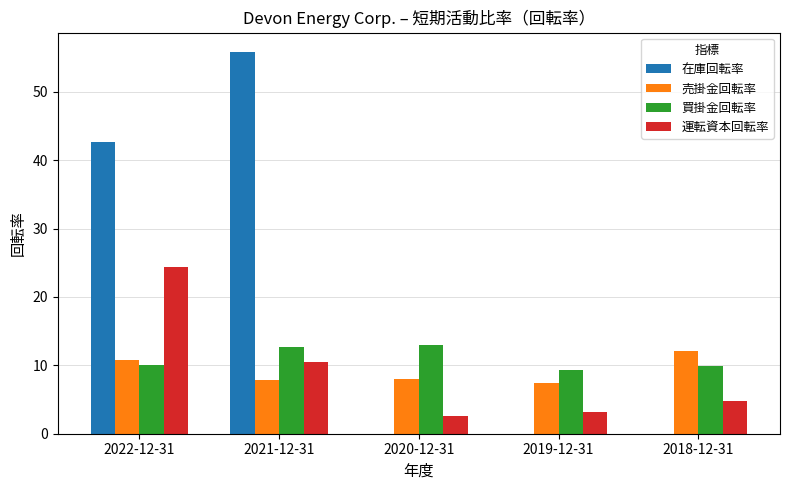

Where does the 運転資本回転率 series first go above 4?

2022-12-31